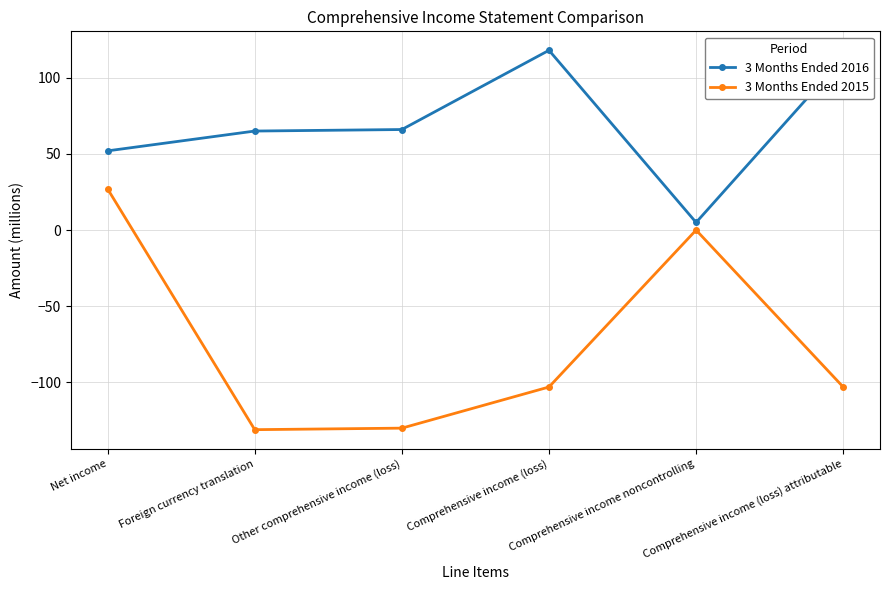

Is it true that 3 Months Ended 2015 equals -55 at Comprehensive income (loss)?

False